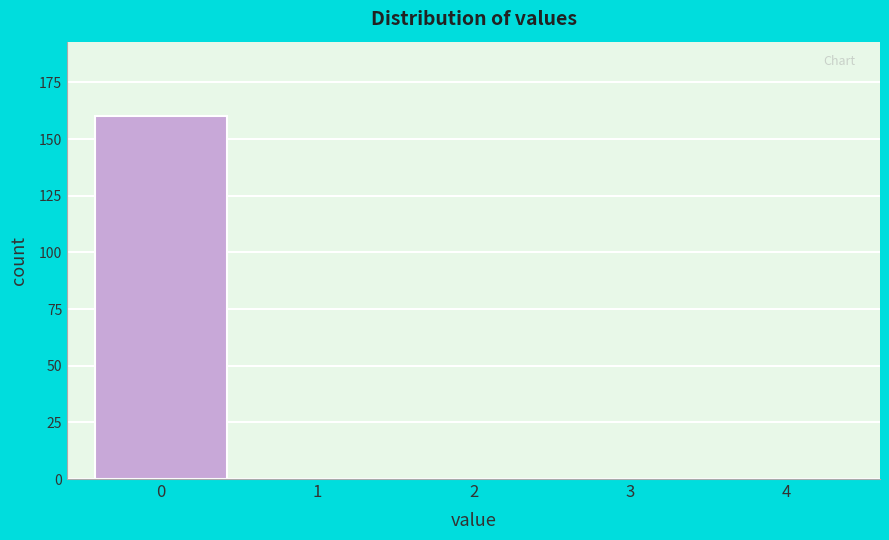

Reading right to left, extract all data points from this chart.

4=0	3=0	2=0	1=0	0=160